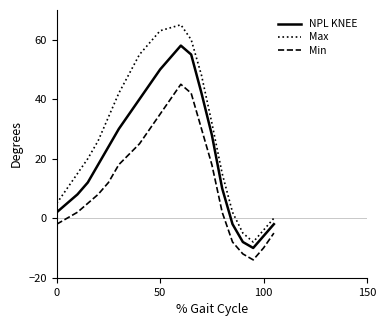

Which series has the widest spread of values?

Max